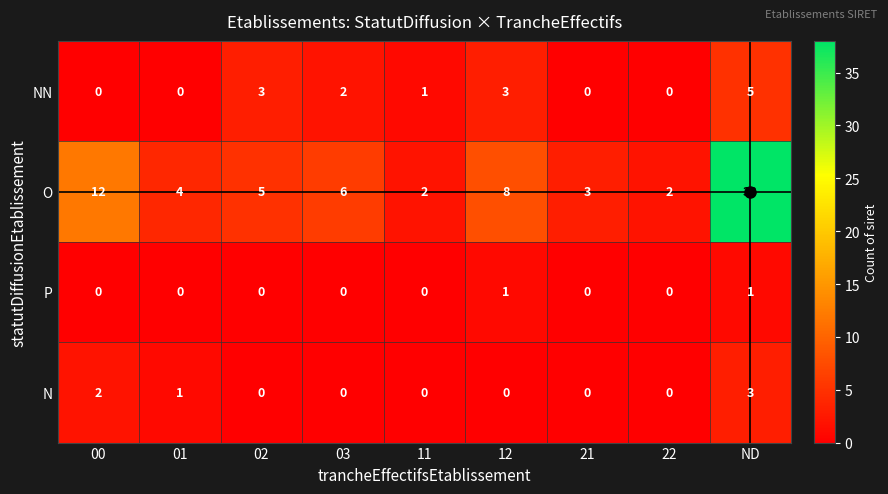

Which series changed the most between 22 and ND?

O